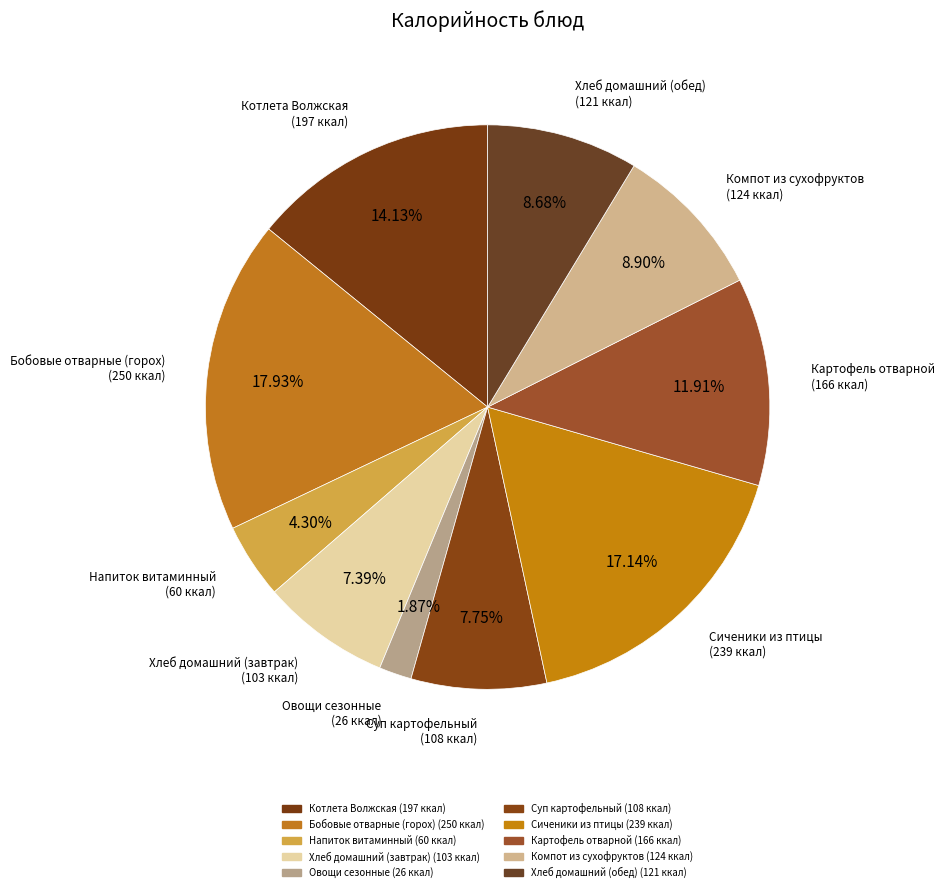

Count the number of slices in the pie.

10